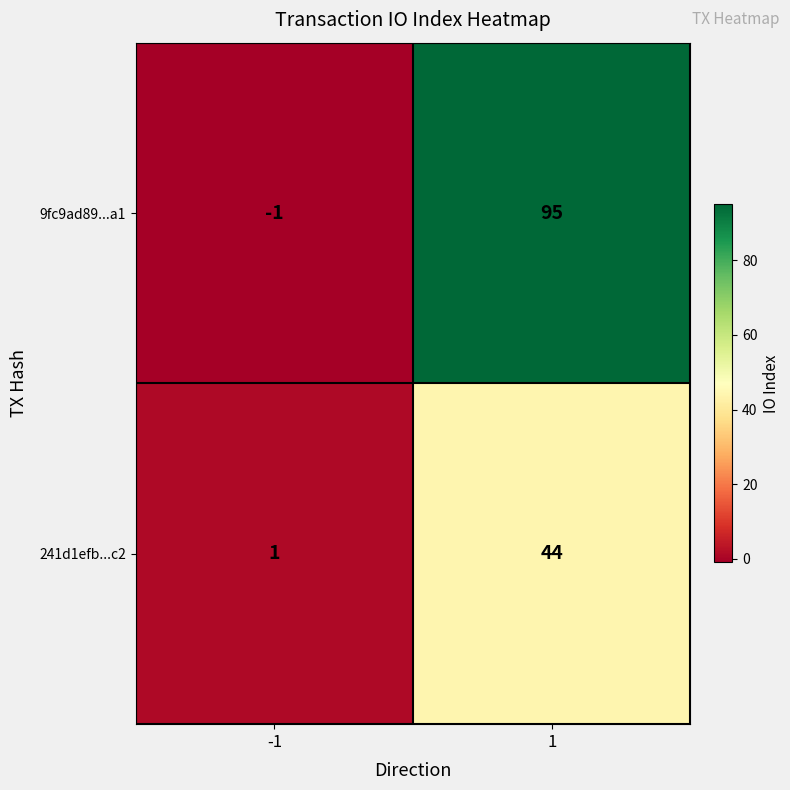

Is it true that 9fc9ad89...a1 equals 95 at 1?

True